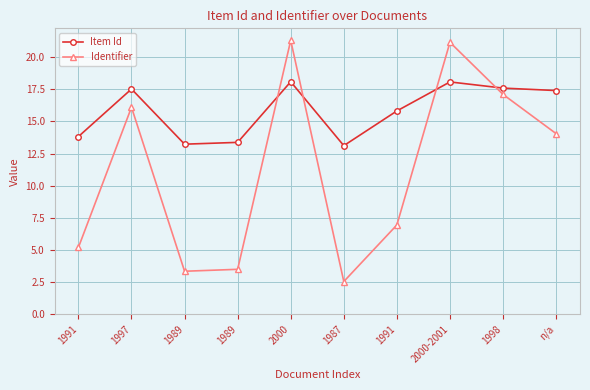

Which series changed the most between 1989 and 1987?

Identifier